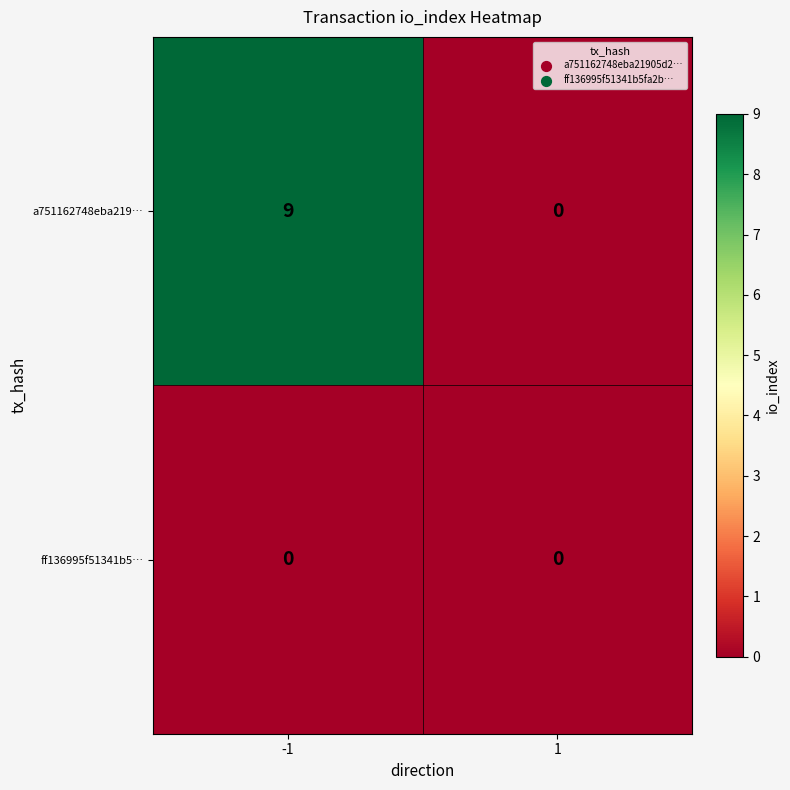

What is the difference between the a751162748eba219… values at -1 and 1?

9